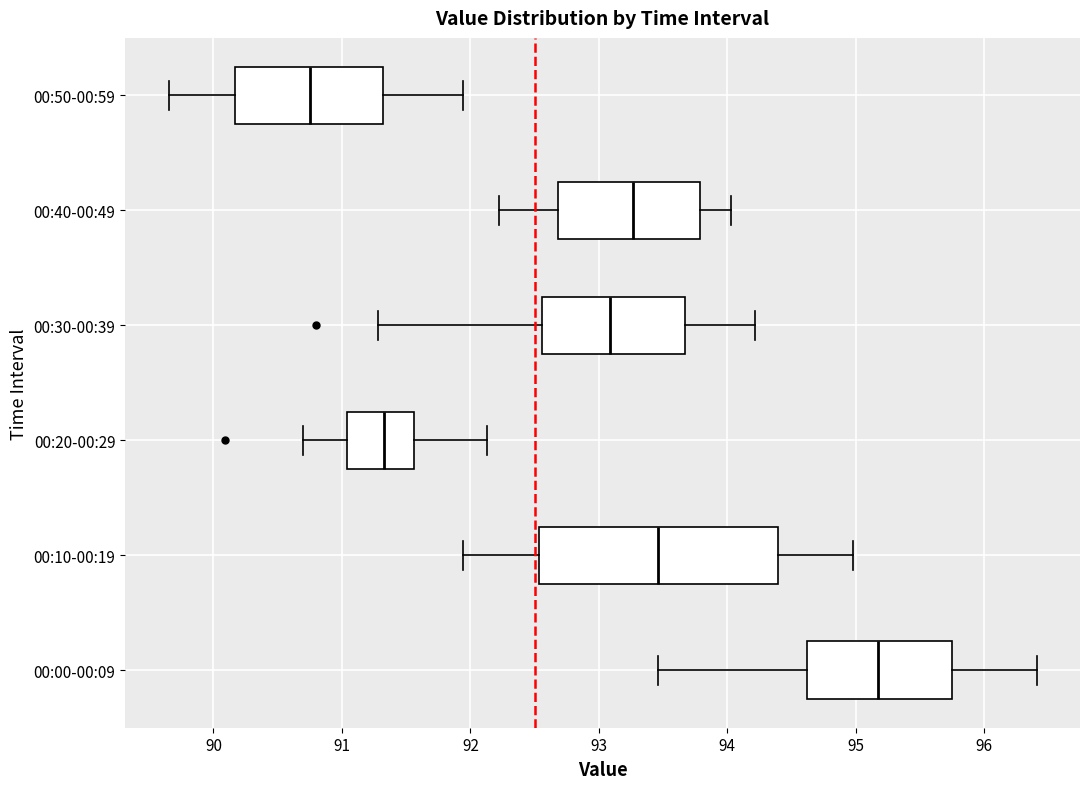

Reading bottom to top, transcribe this box plot: for each box, give where its median line is, the range the box spans, and where its two whiskers end, as read against the x-axis. The values are not printed on the chart, so give them approximately, as read against the axis.

00:00-00:09: median 95.2, box 94.6 to 95.8, whiskers 93.5 to 96.4
00:10-00:19: median 93.5, box 92.5 to 94.4, whiskers 91.9 to 95.0
00:20-00:29: median 91.3, box 91.0 to 91.6, whiskers 90.7 to 92.1
00:30-00:39: median 93.1, box 92.6 to 93.7, whiskers 91.3 to 94.2
00:40-00:49: median 93.3, box 92.7 to 93.8, whiskers 92.2 to 94.0
00:50-00:59: median 90.8, box 90.2 to 91.3, whiskers 89.7 to 91.9